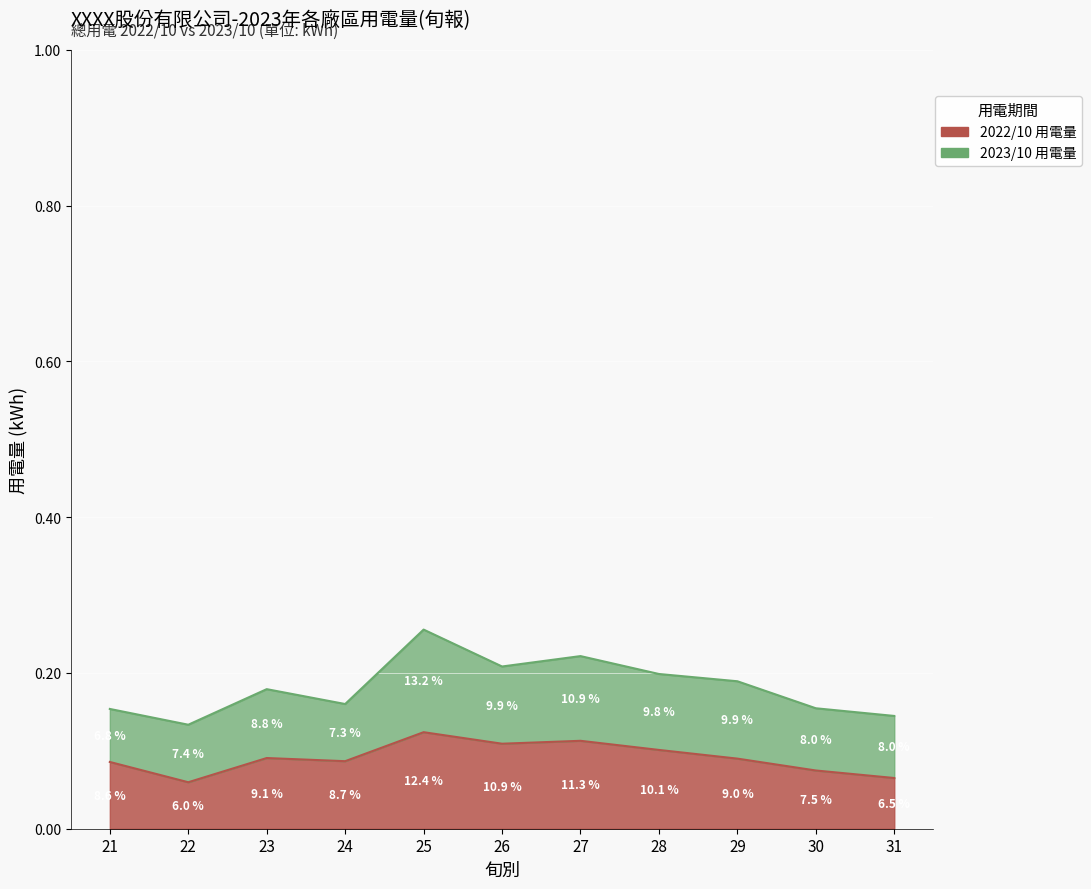

How many interior local peaks (higher than both neighbors) does the data have?

3